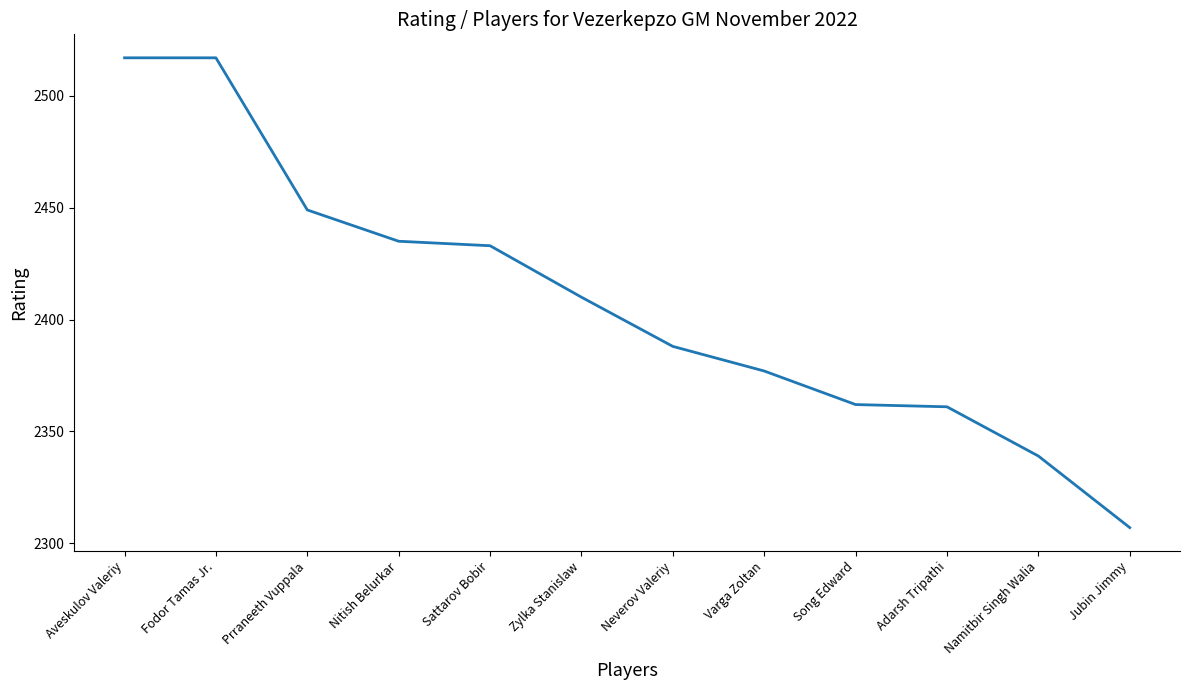

What is the change in value from Zylka Stanislaw to Adarsh Tripathi?

-49